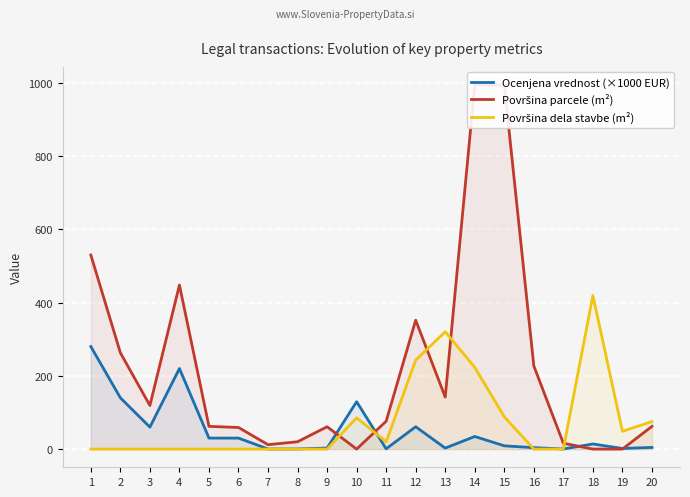

What is the maximum value shown in the chart?

994.0